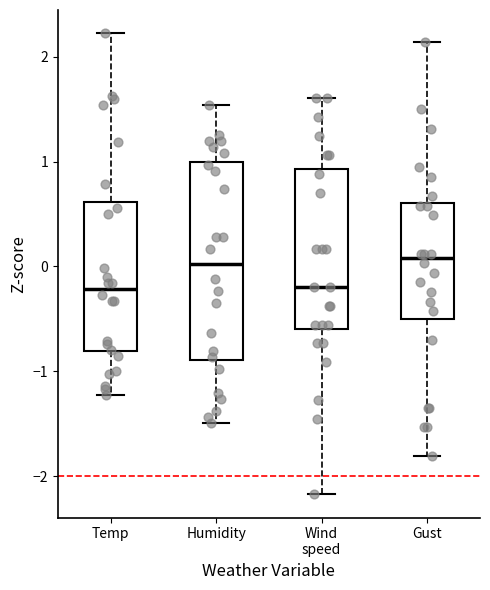

Which box is the tallest, from its lower edge to its upper edge?

Humidity